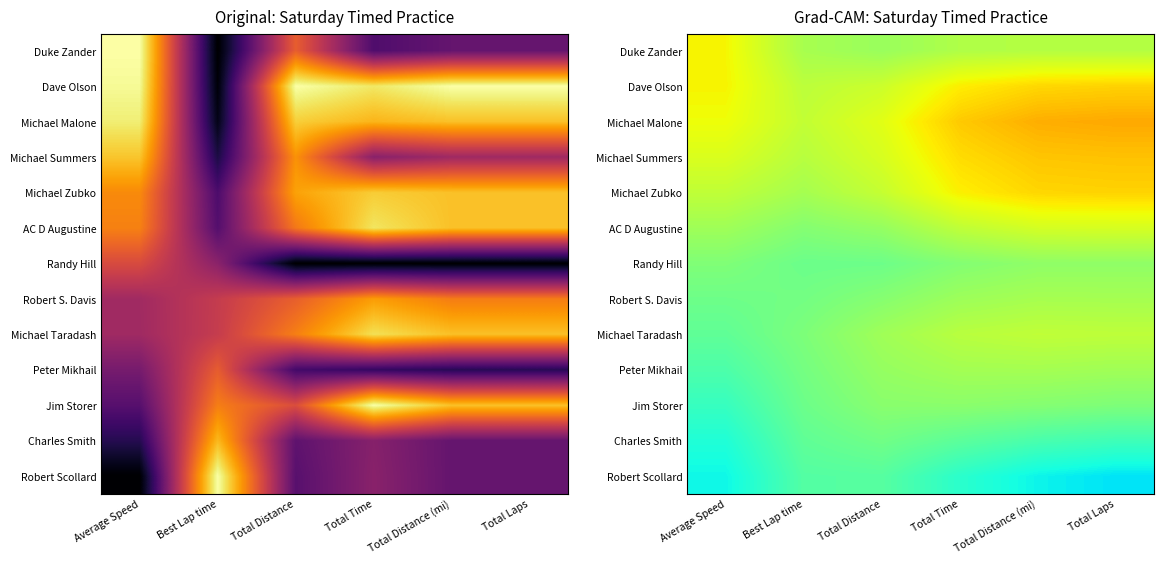

Is the value of Robert Scollard at Total Time greater than the value of Dave Olson at Best Lap time?

No